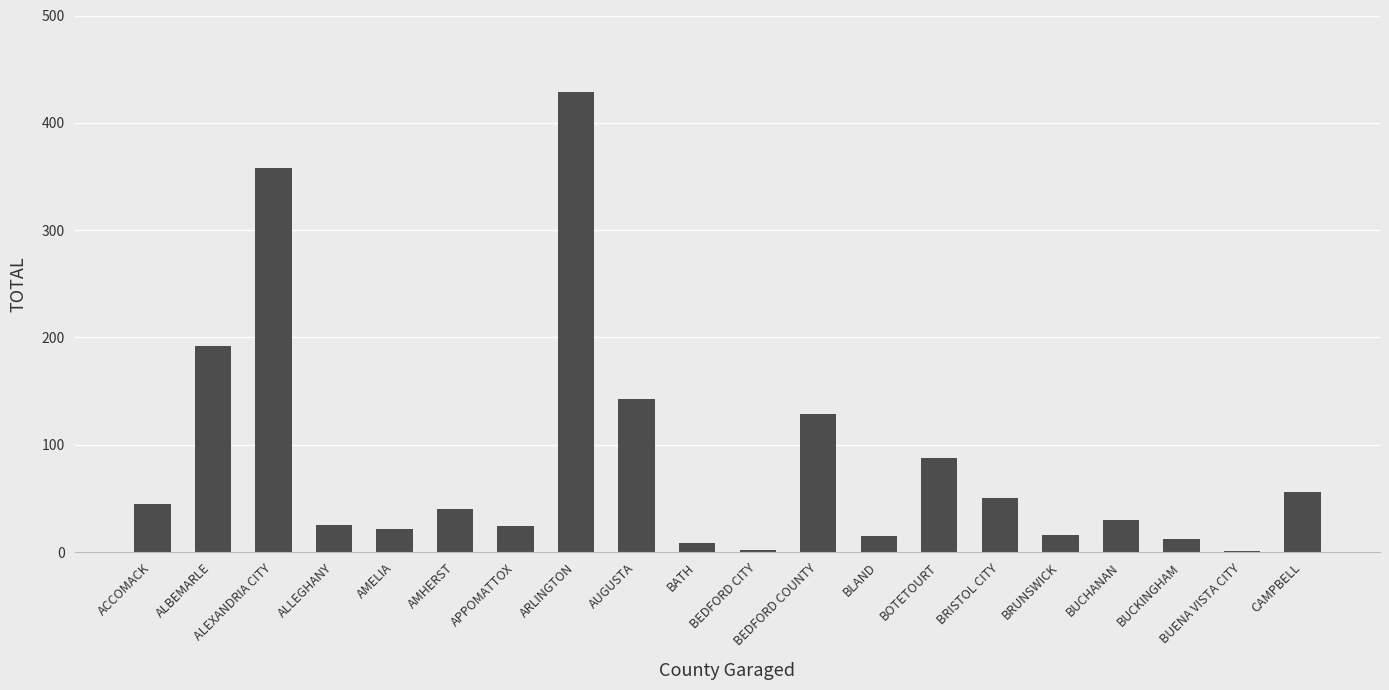

What is the change in value from ALBEMARLE to ALEXANDRIA CITY?

+166